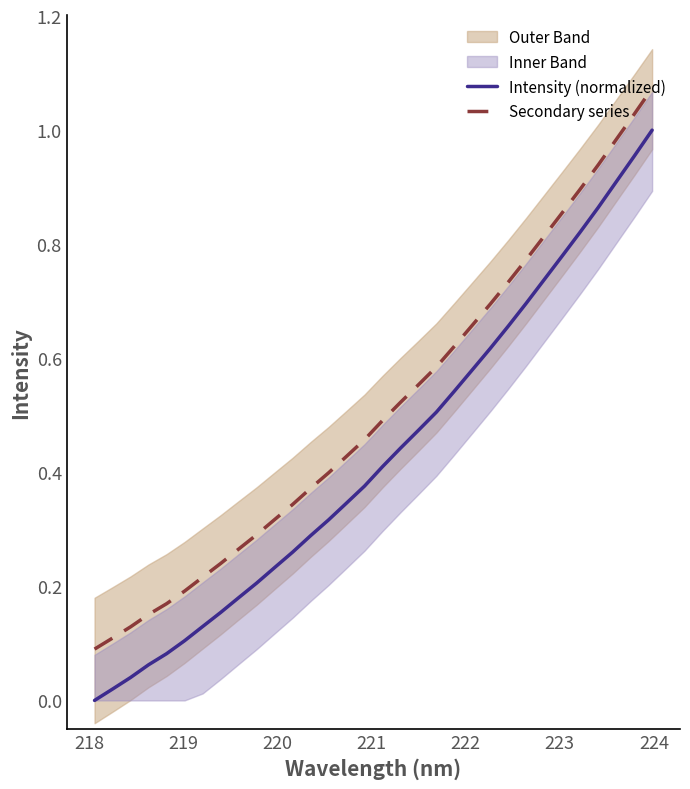

True or false: Secondary series and Intensity (normalized) intersect in this chart.

False